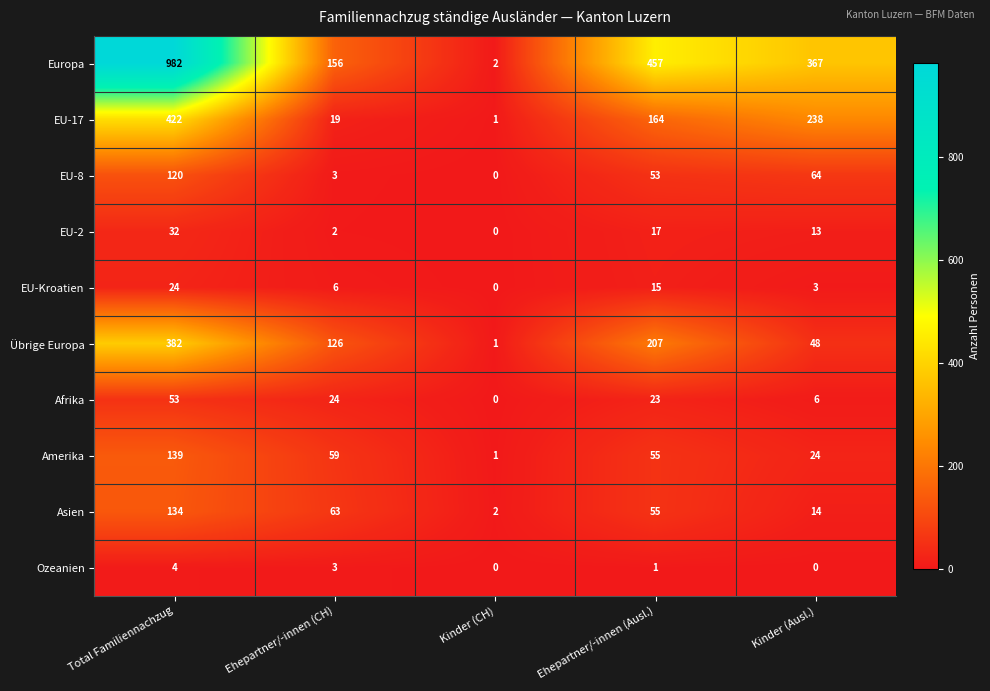

How many data points in Amerika are less than 55?

2